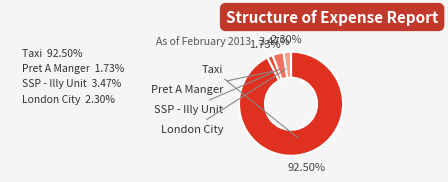

Approximately how many times larger is the value at SSP - Illy Unit compared to London City?

1.5